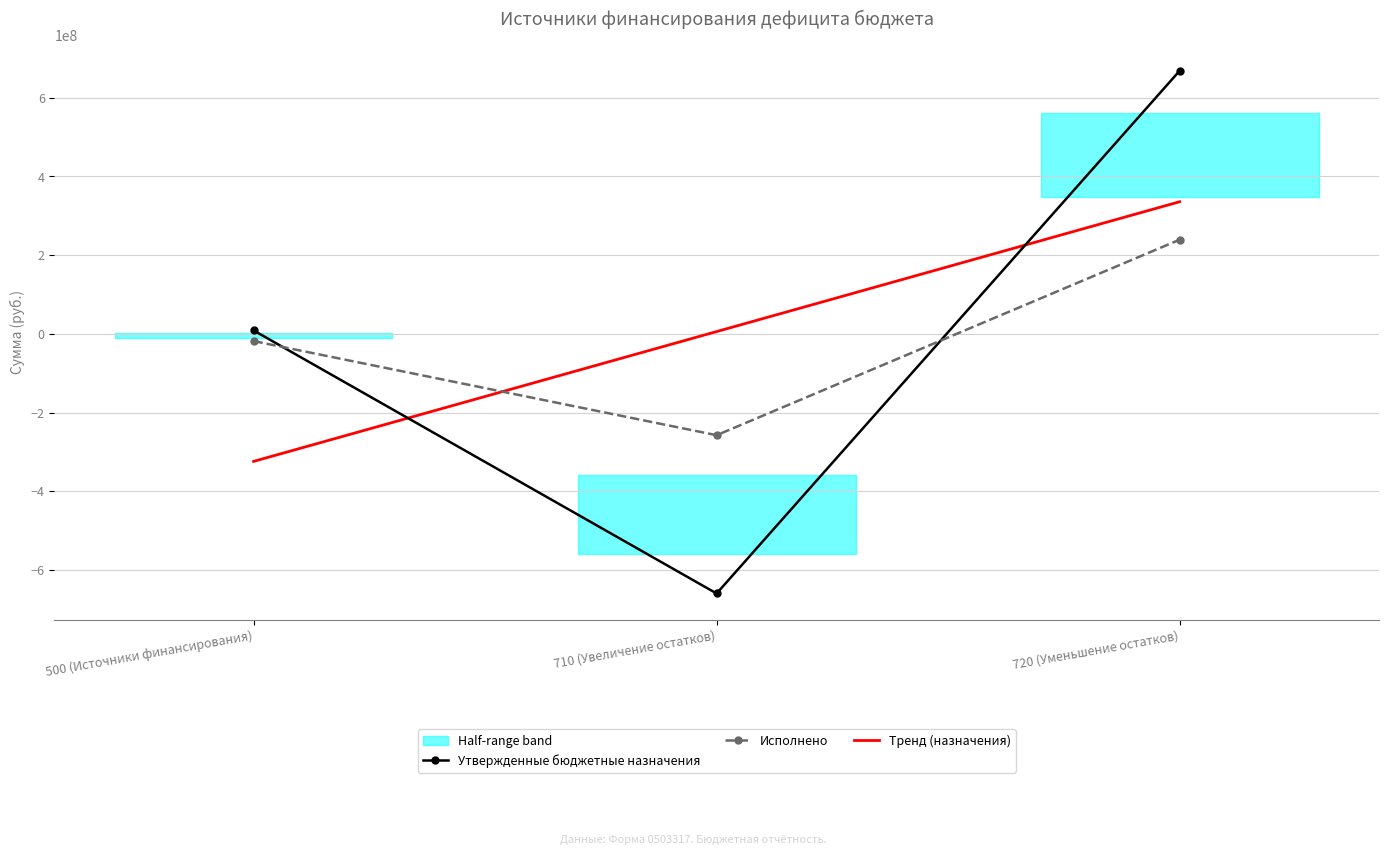

What is the label of the 1st point from the right?

720 (Уменьшение остатков)